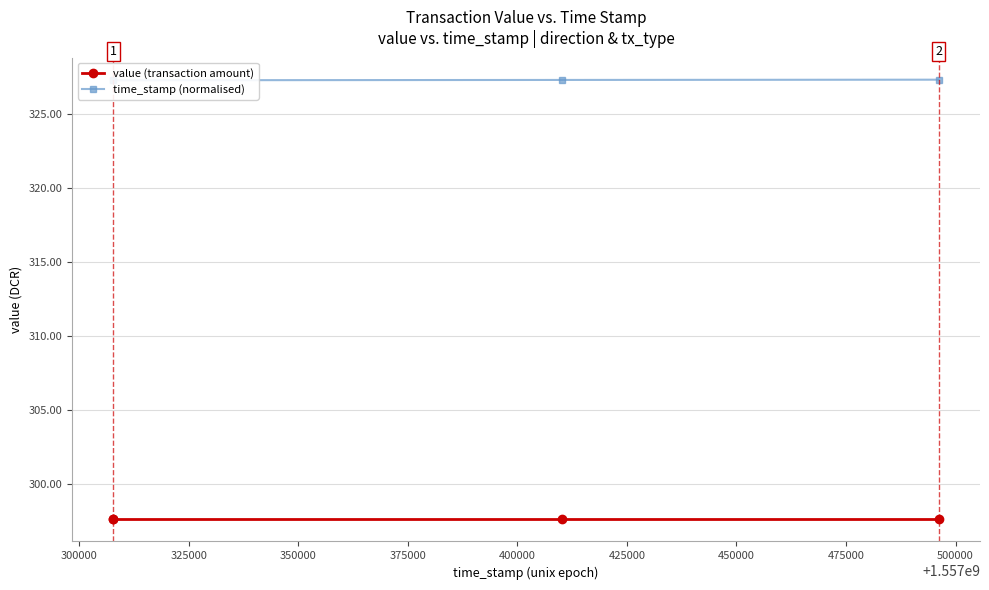

Read the value (transaction amount) value at 300000.

297.6